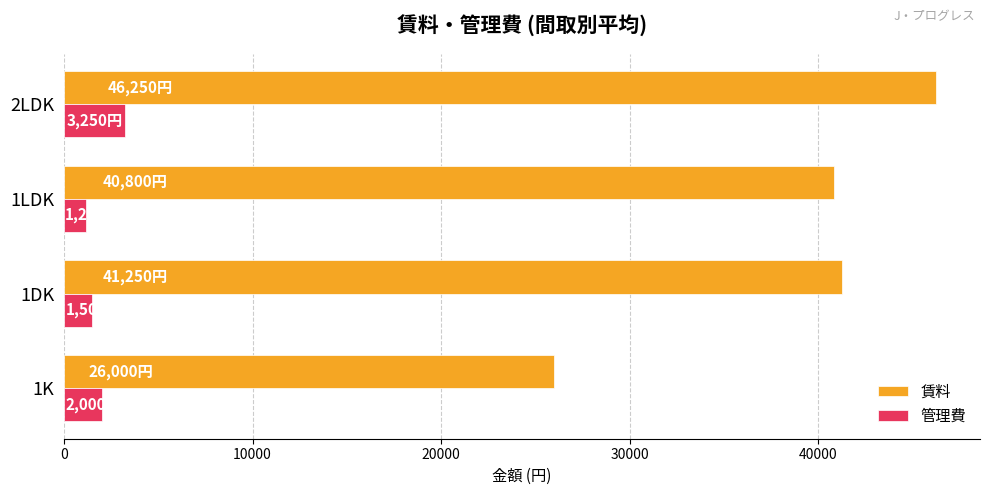

What is the spread (max minus min) of values at 1DK?

39750